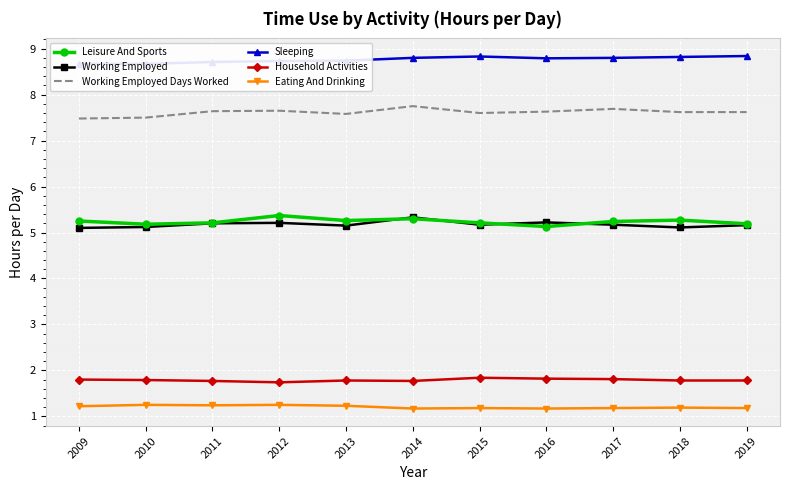

What is the total value across all series at 2016?

29.8